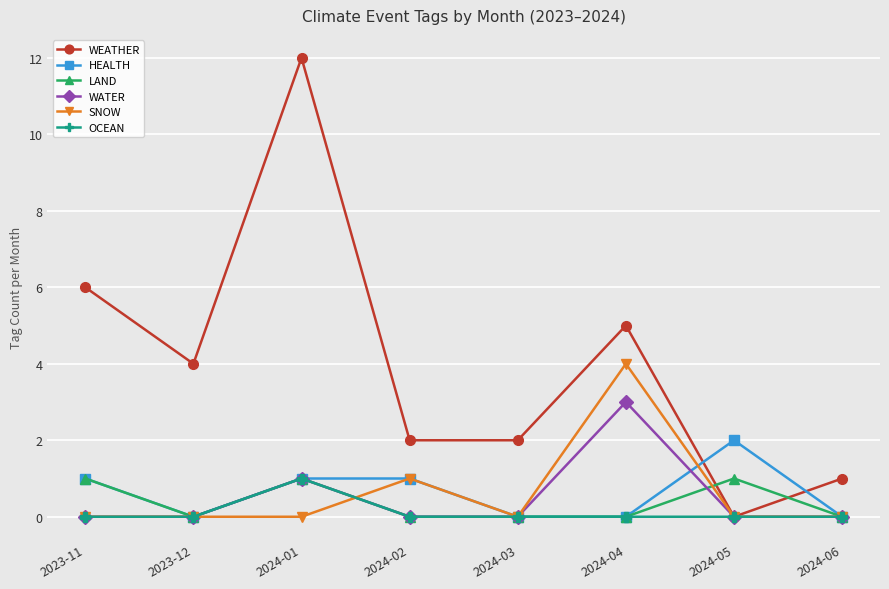

At which category is the sum across all series the highest?

2024-01